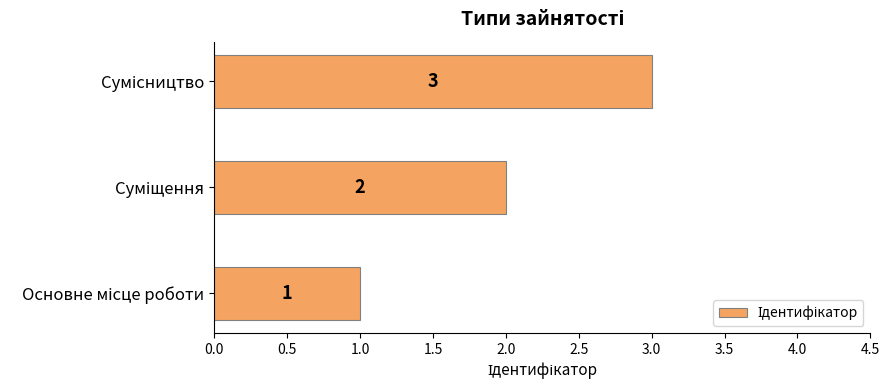

What is the maximum value shown in the chart?

3